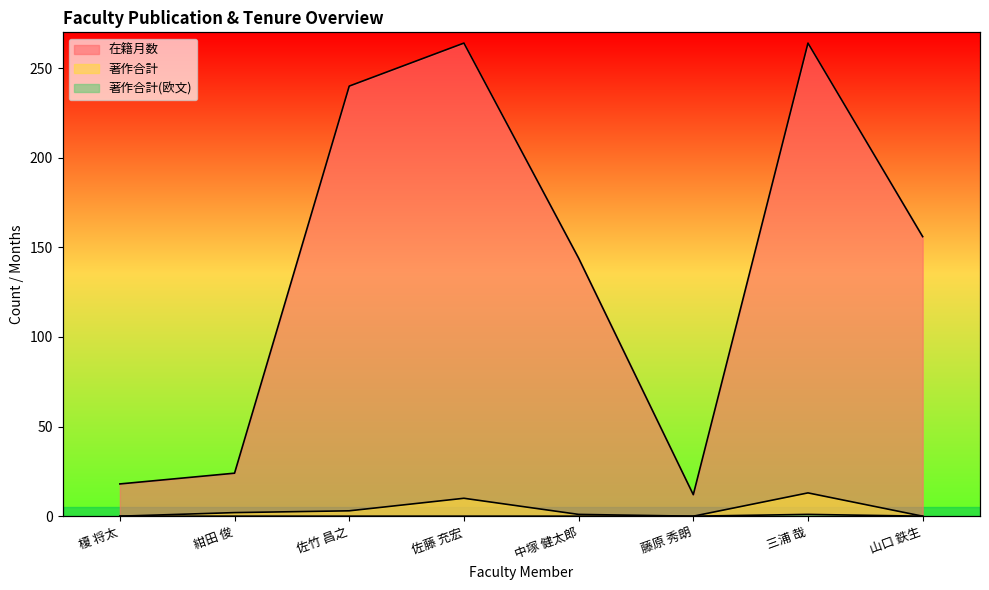

How many data points in 著作合計 are above 2?

3